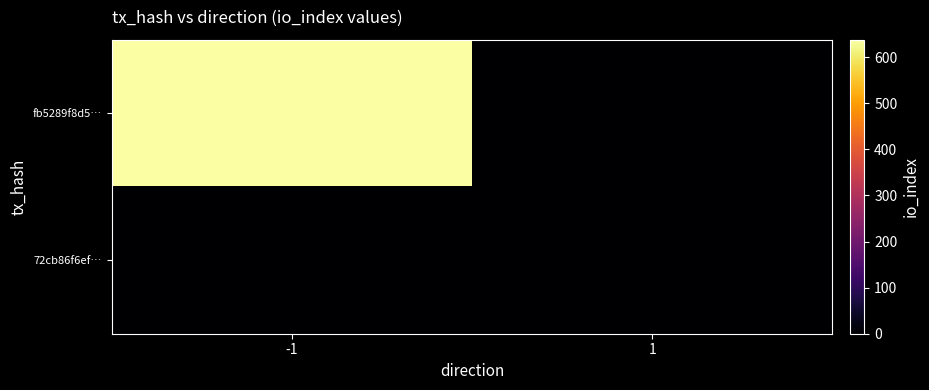

Which category has the lowest value across all series?

1